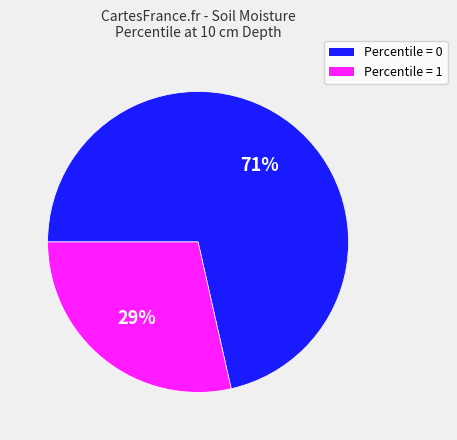

Do Percentile = 0 and Percentile = 1 together represent more than half of the pie?

Yes